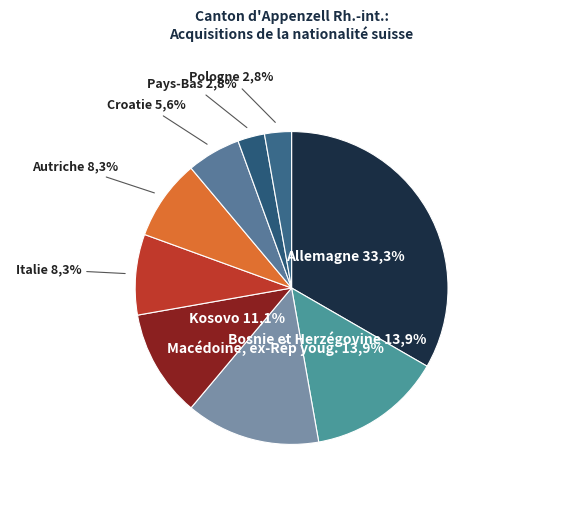

Rank the categories by value from lowest to highest.

Pays-Bas, Pologne, Croatie, Italie, Autriche, Kosovo, Bosnie et Herzégovine, Macédoine, ex-Rép youg., Allemagne